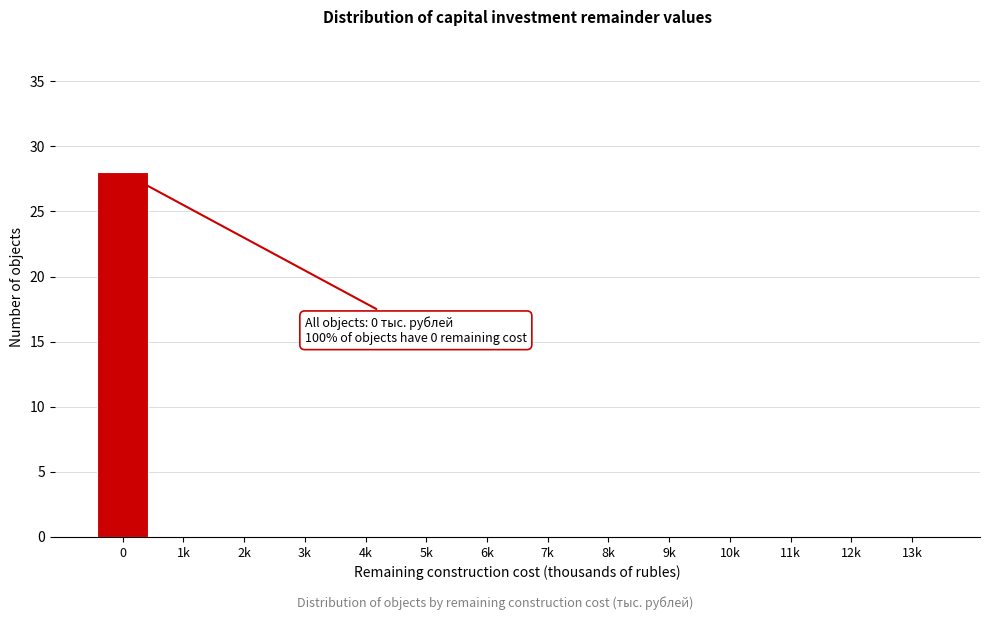

Reading right to left, transcribe all the data shown in this chart.

13k=0	12k=0	11k=0	10k=0	9k=0	8k=0	7k=0	6k=0	5k=0	4k=0	3k=0	2k=0	1k=0	0=28